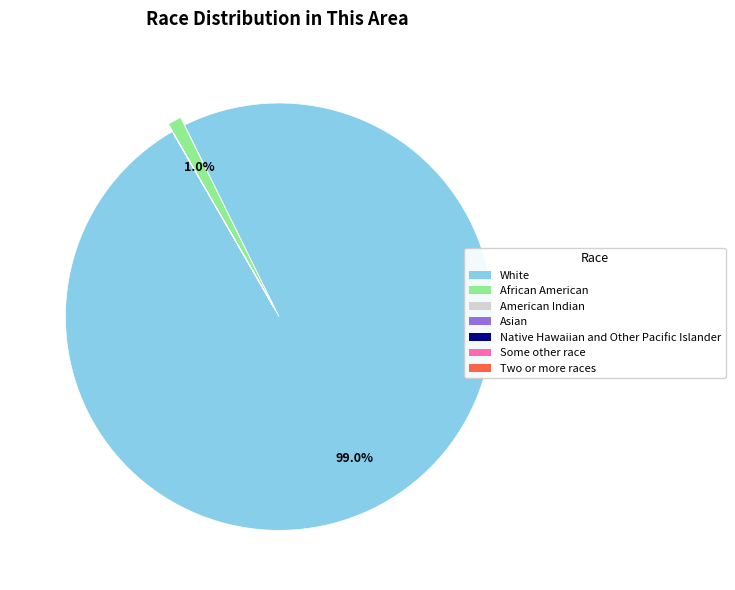

Is there a majority slice in this chart?

Yes